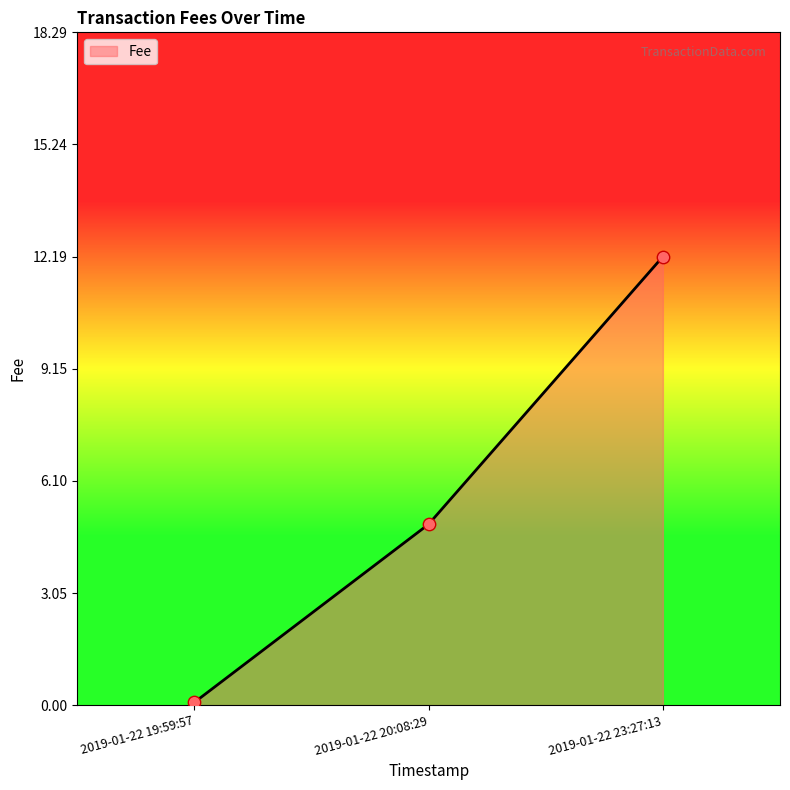

What is the change in value from 2019-01-22 19:59:57 to 2019-01-22 23:27:13?

+12.1